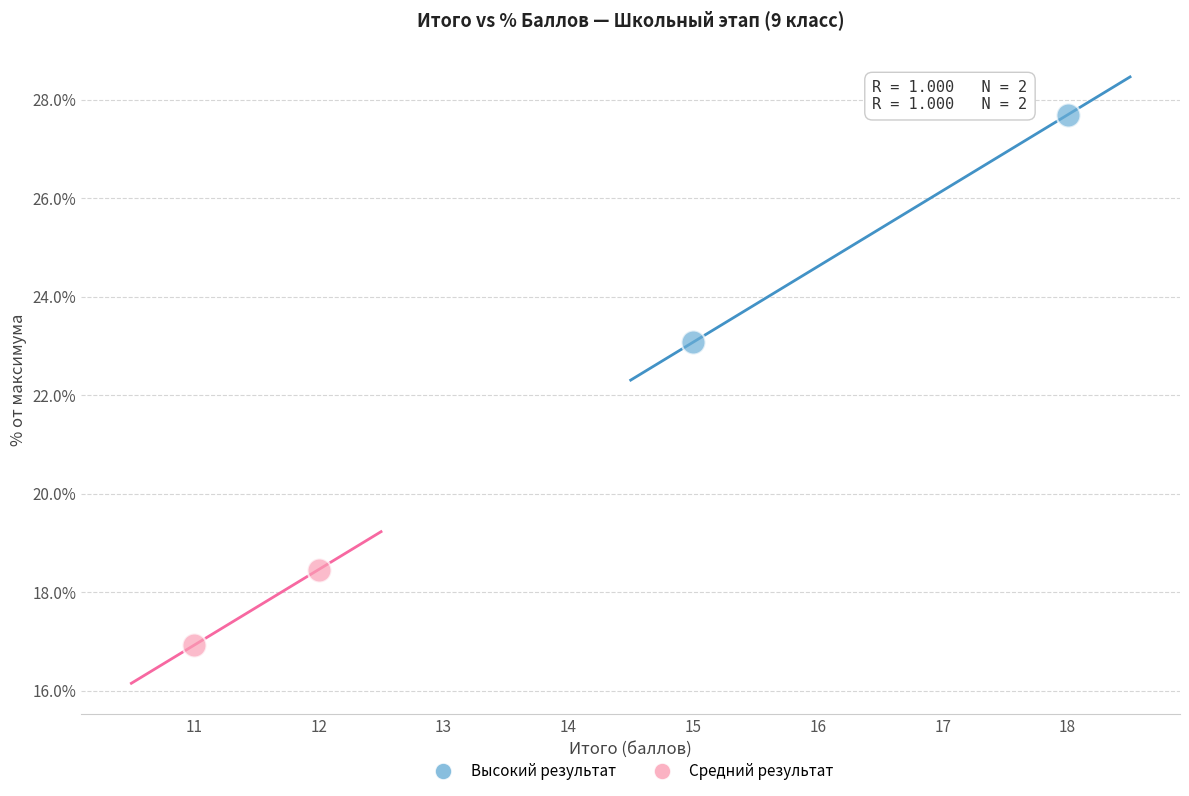

Which series contains the lowest Y value?

Средний результат